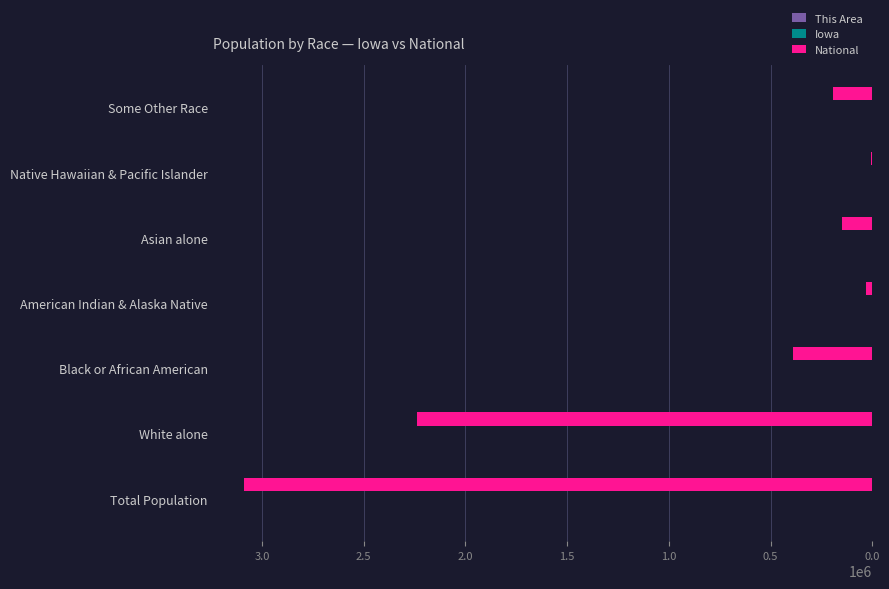

Which series has the largest total across all categories?

National